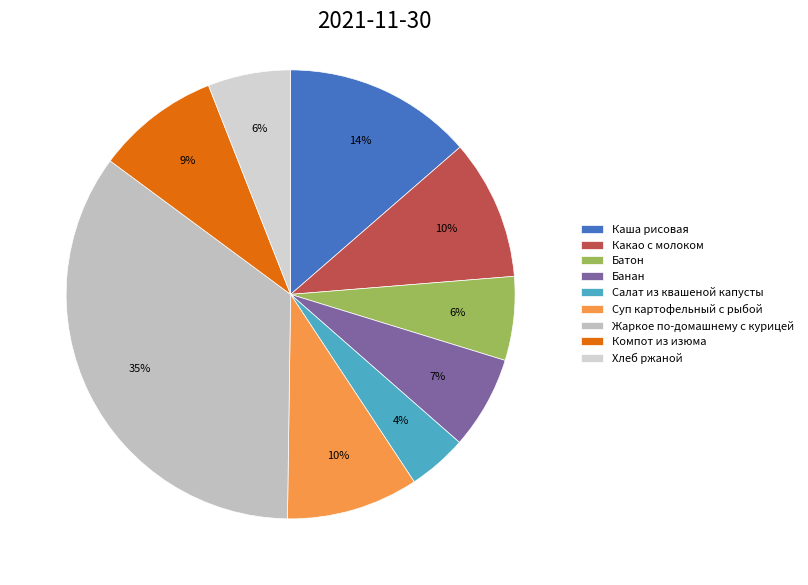

What is the change in value from Компот из изюма to Хлеб ржаной?

-34.4